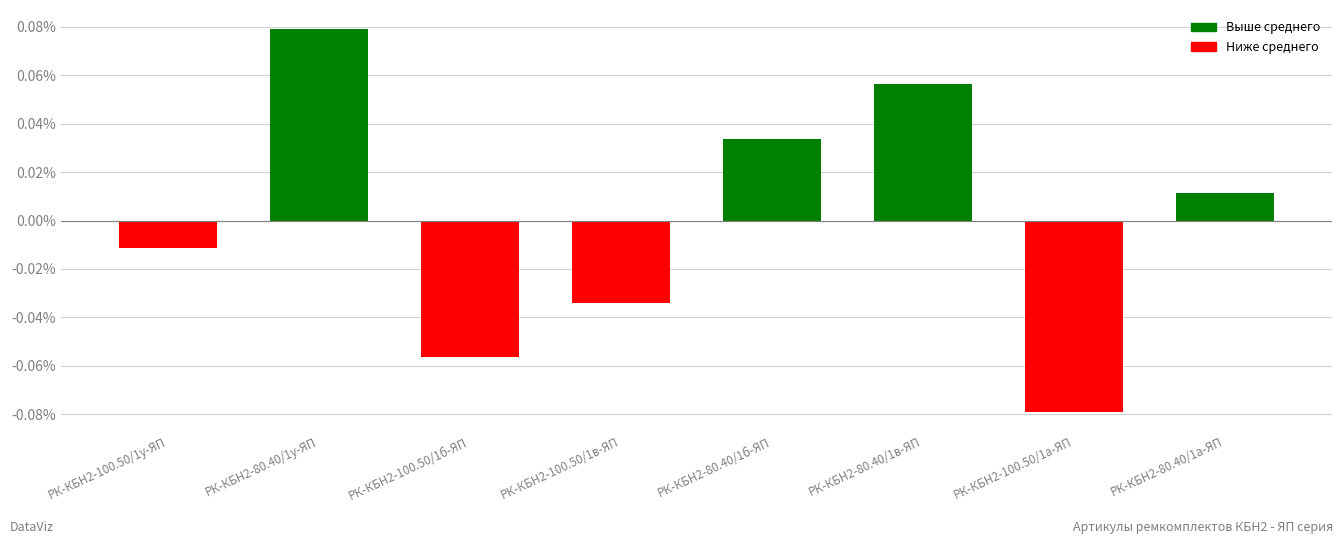

Rank the categories by value from lowest to highest.

РК-КБН2-100.50/1а-ЯП, РК-КБН2-100.50/1б-ЯП, РК-КБН2-100.50/1в-ЯП, РК-КБН2-100.50/1у-ЯП, РК-КБН2-80.40/1а-ЯП, РК-КБН2-80.40/1б-ЯП, РК-КБН2-80.40/1в-ЯП, РК-КБН2-80.40/1у-ЯП